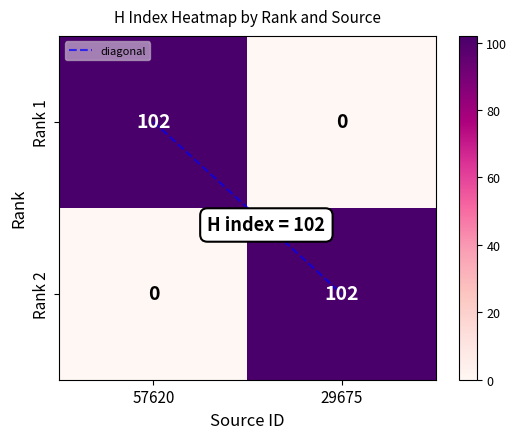

What is the average value of the Rank 1 series?

51